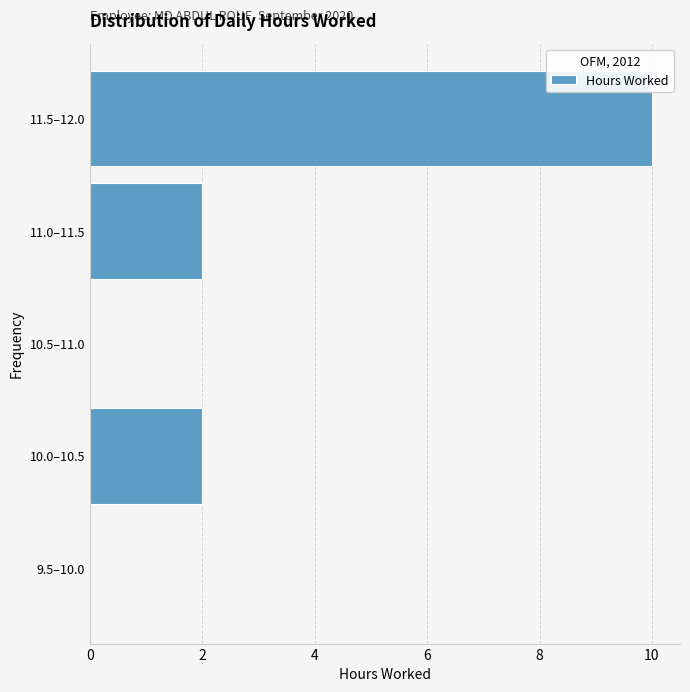

Reading top to bottom, transcribe all the data shown in this chart.

11.5–12.0=10	11.0–11.5=2	10.5–11.0=0	10.0–10.5=2	9.5–10.0=0